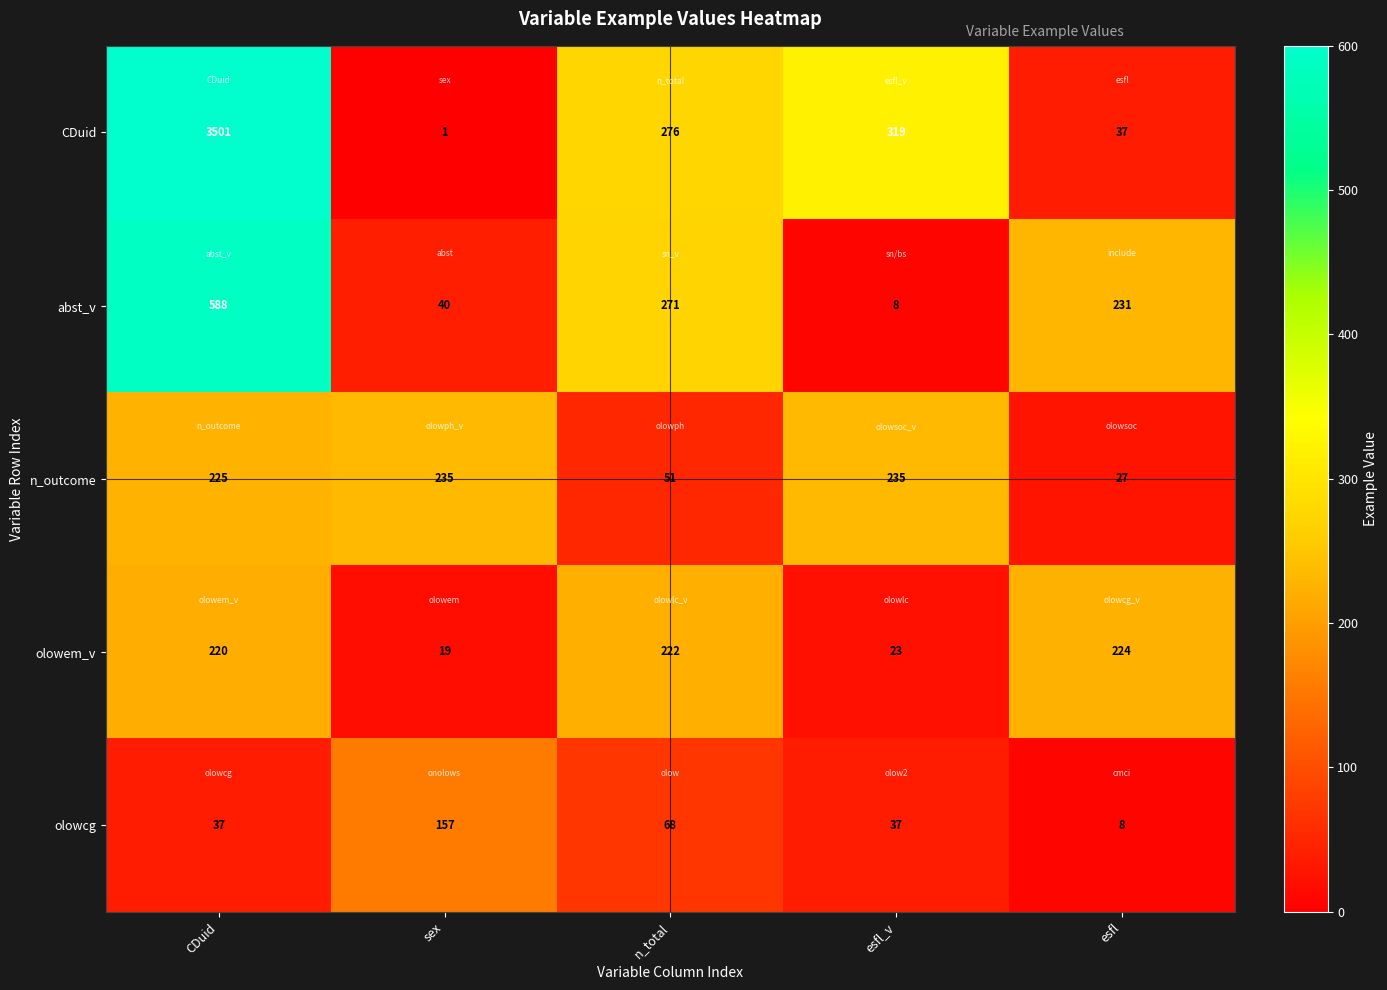

What is the sum of the n_outcome values at n_total and sex?

286